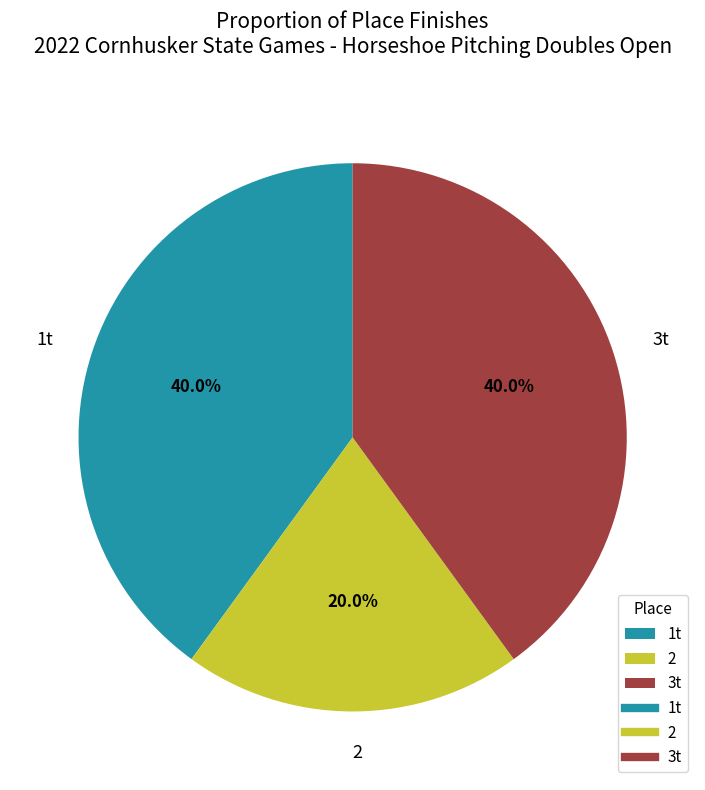

Does any single category account for the majority?

No